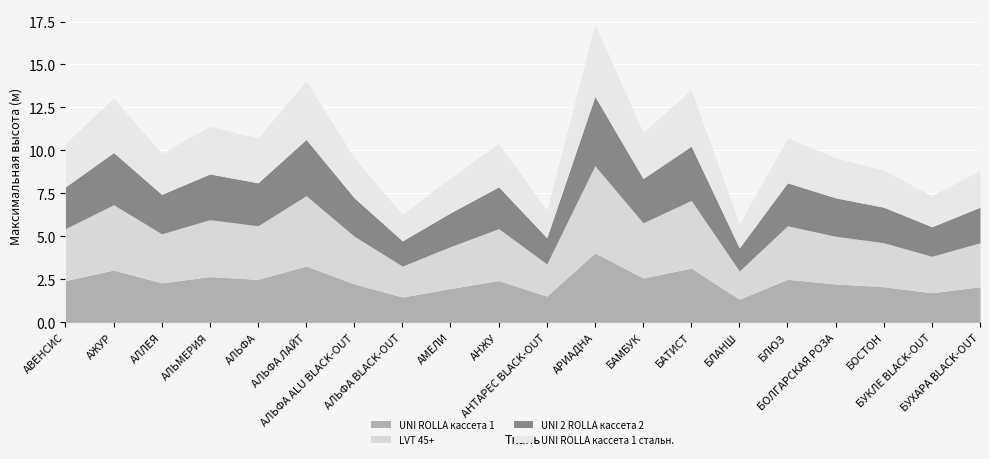

True or false: UNI 2 ROLLA кассета 2 and UNI ROLLA кассета 1 стальн. cross at least once.

False